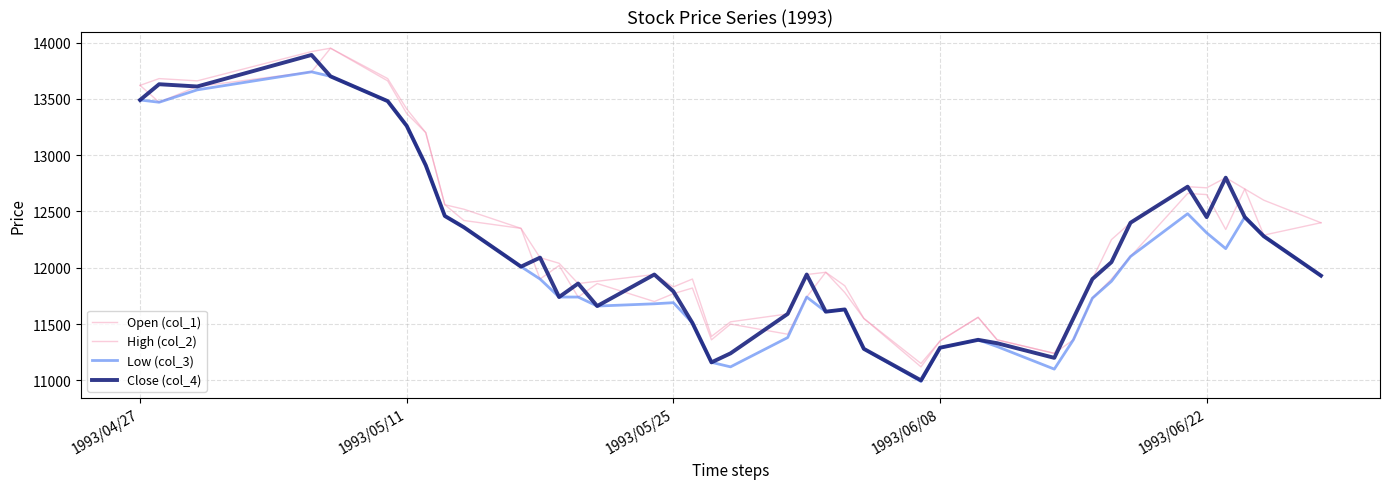

Reading left to right, transcribe all the data shown in this chart.

Open (col_1): 13620	13470	13610	13740	13950	13660	13370	13200	12560	12420	12350	11900	12020	11740	11860	11700	11770	11820	11360	11500	11410	11740	11960	11780	11550	11120	11350	11560	11360	11240	11360	11730	11900	12100	12660	12650	12340	12700	12290	12400
High (col_2): 13620	13680	13660	13920	13950	13680	13410	13200	12560	12520	12350	12090	12040	11860	11880	11940	11830	11900	11390	11520	11590	11940	11960	11840	11550	11150	11350	11560	11360	11240	11550	11900	12250	12400	12720	12710	12800	12700	12600	12400
Low (col_3): 13490	13470	13580	13740	13700	13480	13260	12910	12460	12360	12010	11900	11740	11740	11660	11680	11690	11510	11160	11120	11380	11740	11610	11630	11280	10990	11290	11360	11300	11100	11360	11730	11880	12100	12480	12310	12170	12450	12280	11930
Close (col_4): 13490	13630	13610	13890	13700	13480	13260	12910	12460	12360	12010	12090	11740	11860	11660	11940	11790	11510	11160	11240	11590	11940	11610	11630	11280	11000	11290	11360	11330	11200	11550	11900	12050	12400	12720	12450	12800	12450	12280	11930